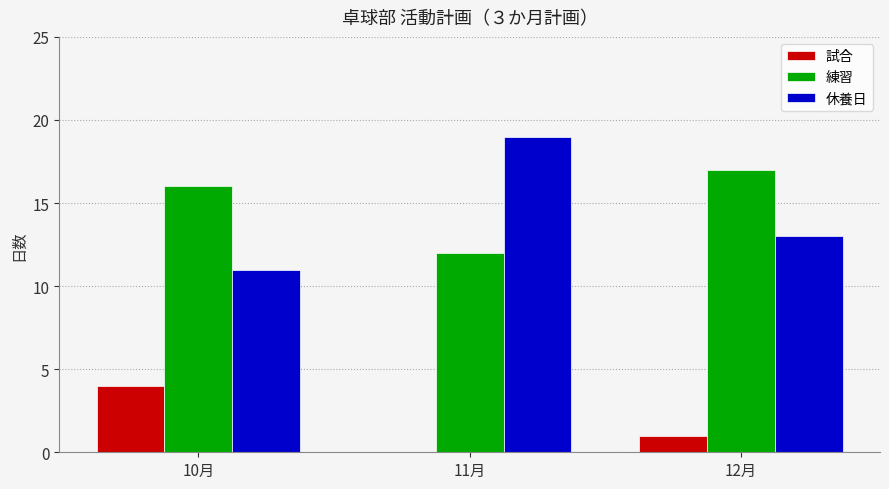

Where is 休養日 nearest to the value 15?

12月